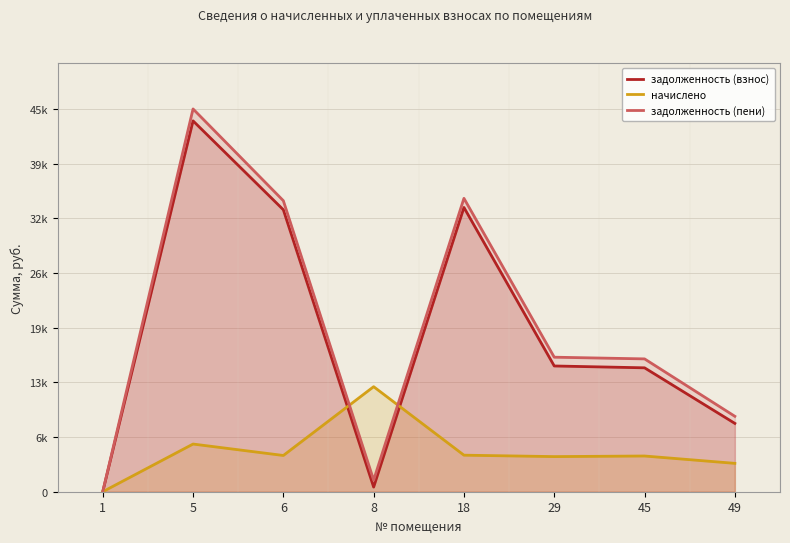

How many interior local peaks does the задолженность (пени) series have?

2